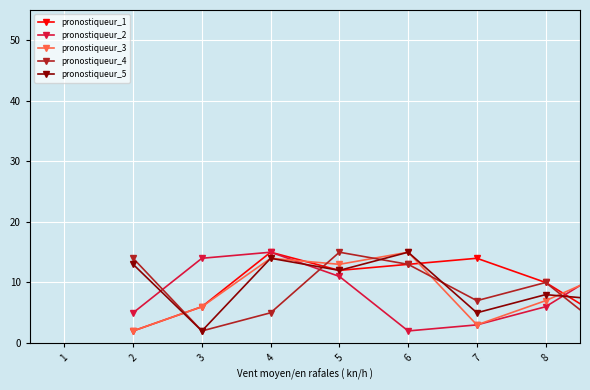

Which series ends up on top after the final intersection of pronostiqueur_5 and pronostiqueur_2?

pronostiqueur_2